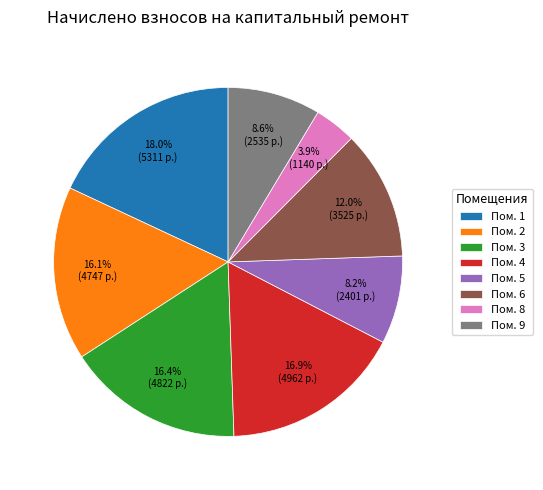

Which has a higher value, Пом. 3 or Пом. 8?

Пом. 3